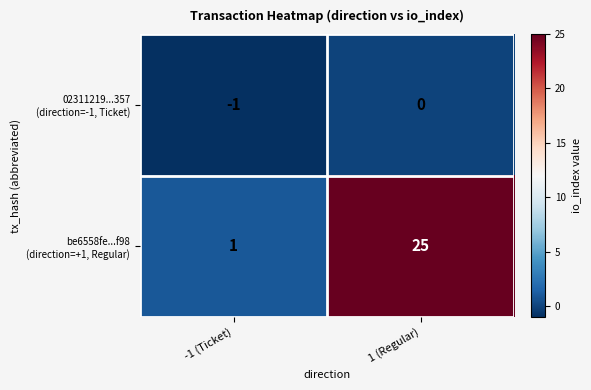

At which category is the sum across all series the highest?

1 (Regular)